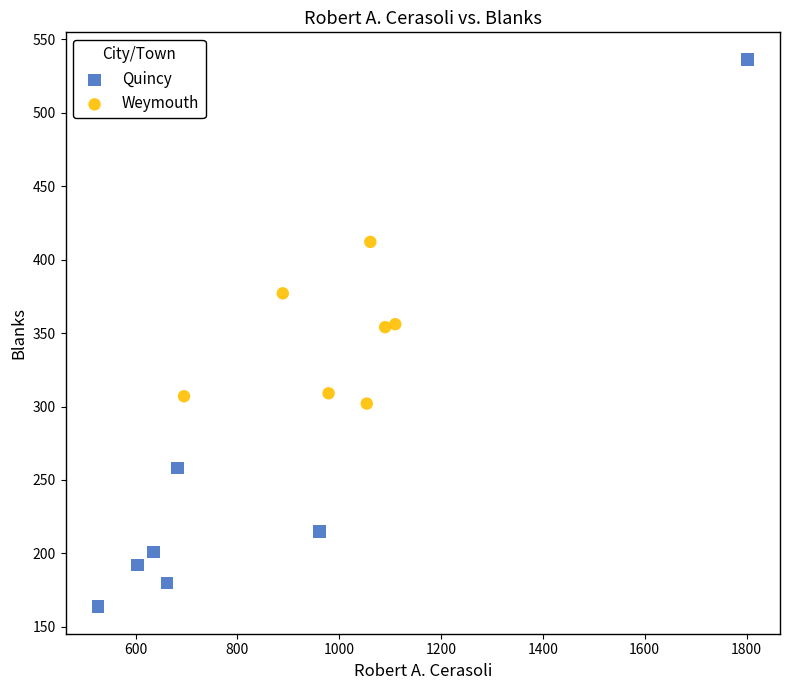

What are all the series names shown in the legend?

Quincy, Weymouth